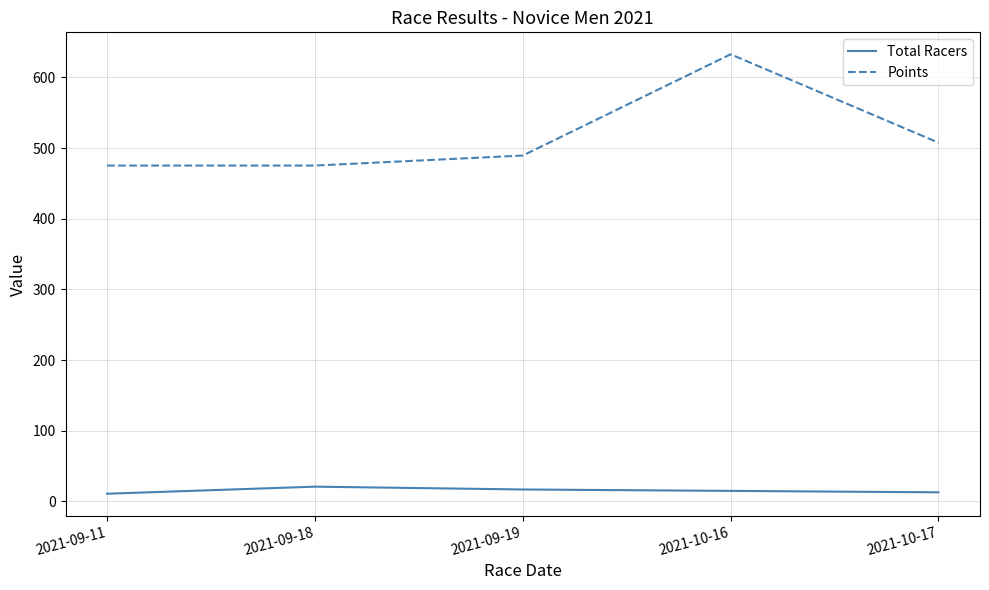

Does the chart display data point markers on the line(s)?

No